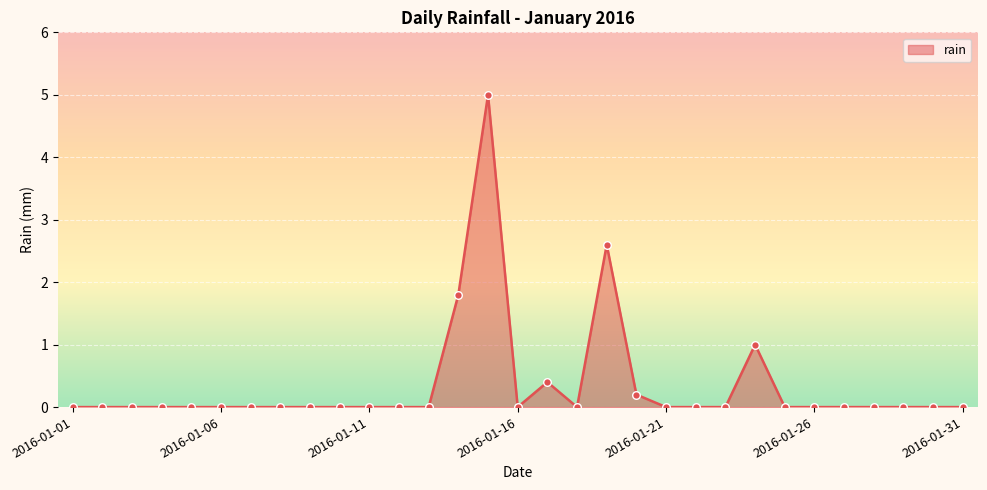

What is the maximum value shown in the chart?

5.0